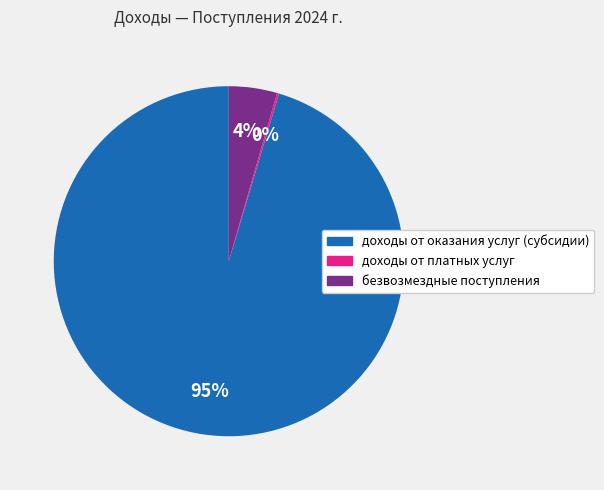

What percentage is the безвозмездные поступления slice, to the nearest percent?

4%